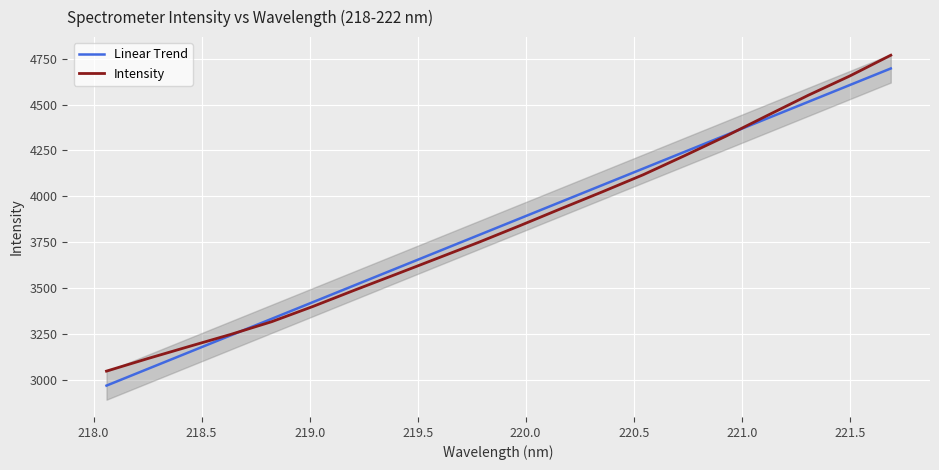

What is the maximum value shown in the chart?

4768.9